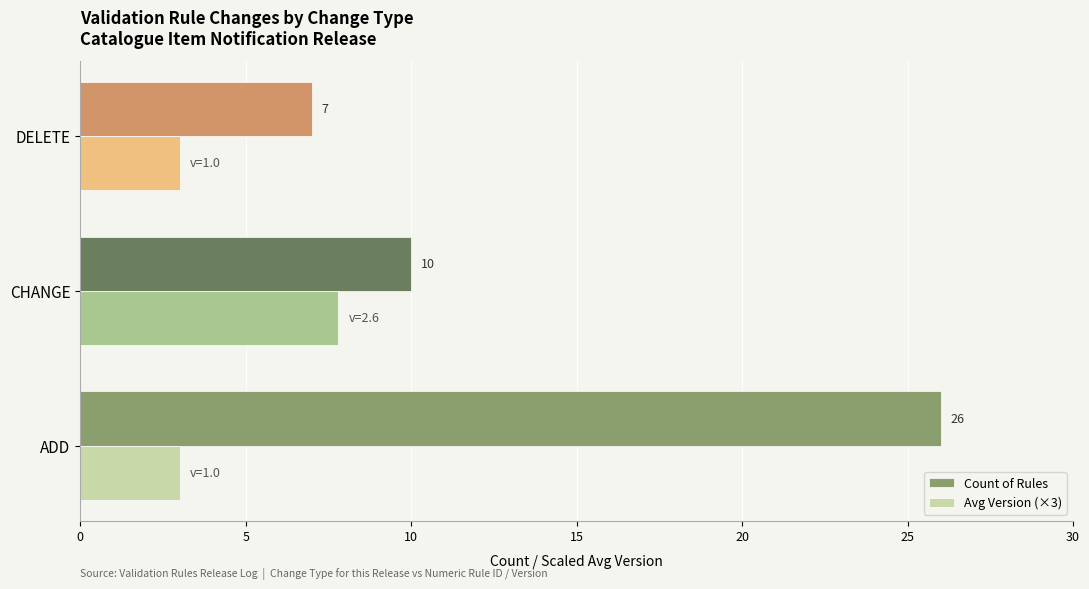

Which series has the largest total across all categories?

Count of Rules